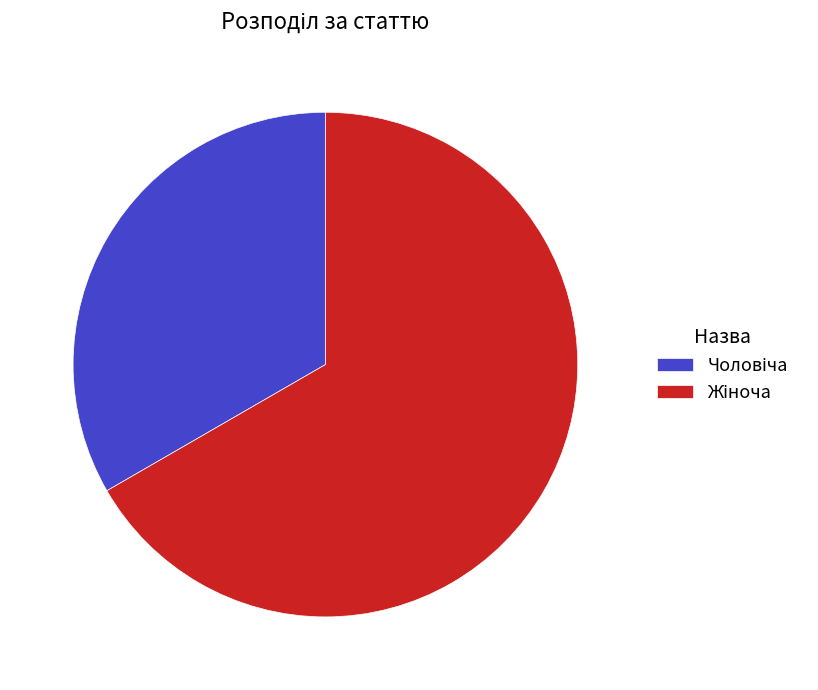

Is there any slice that represents more than half of the pie?

Yes